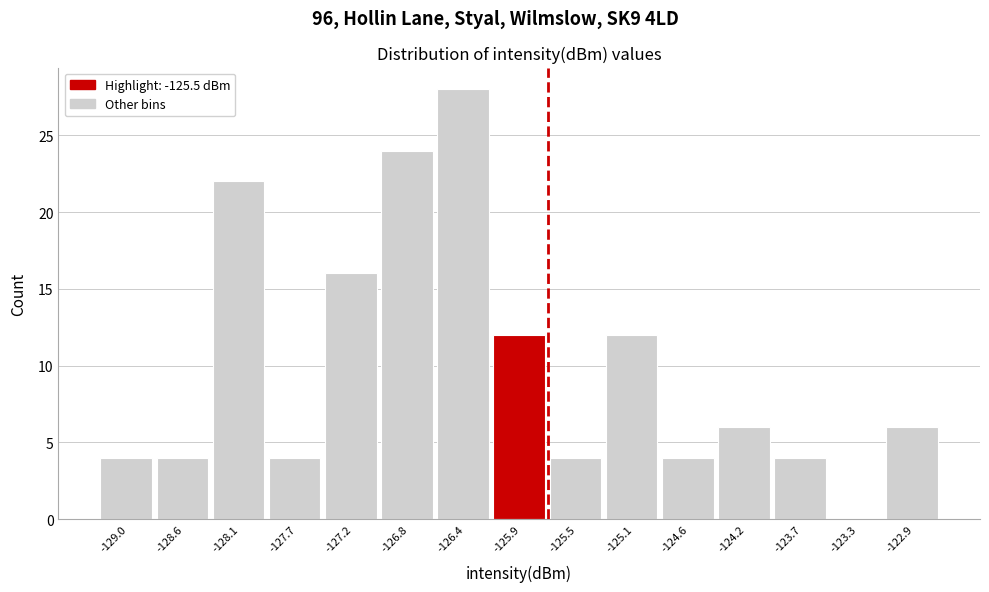

Reading left to right, transcribe all the data shown in this chart.

-129.0=4	-128.6=4	-128.1=22	-127.7=4	-127.2=16	-126.8=24	-126.4=28	-125.9=12	-125.5=4	-125.1=12	-124.6=4	-124.2=6	-123.7=4	-123.3=0	-122.9=6